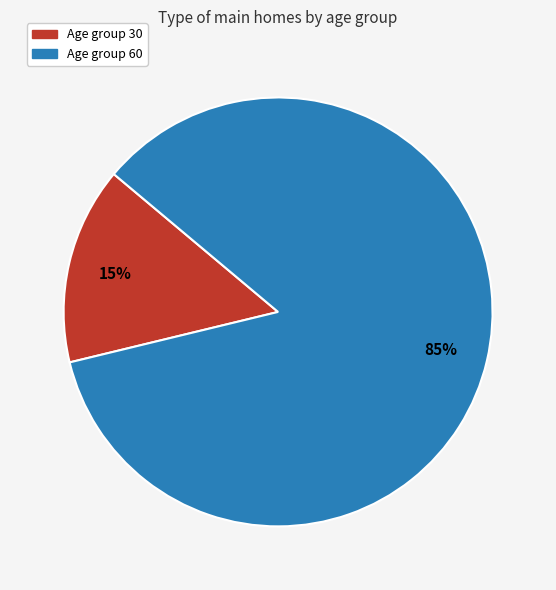

How many slices are in this pie chart?

2